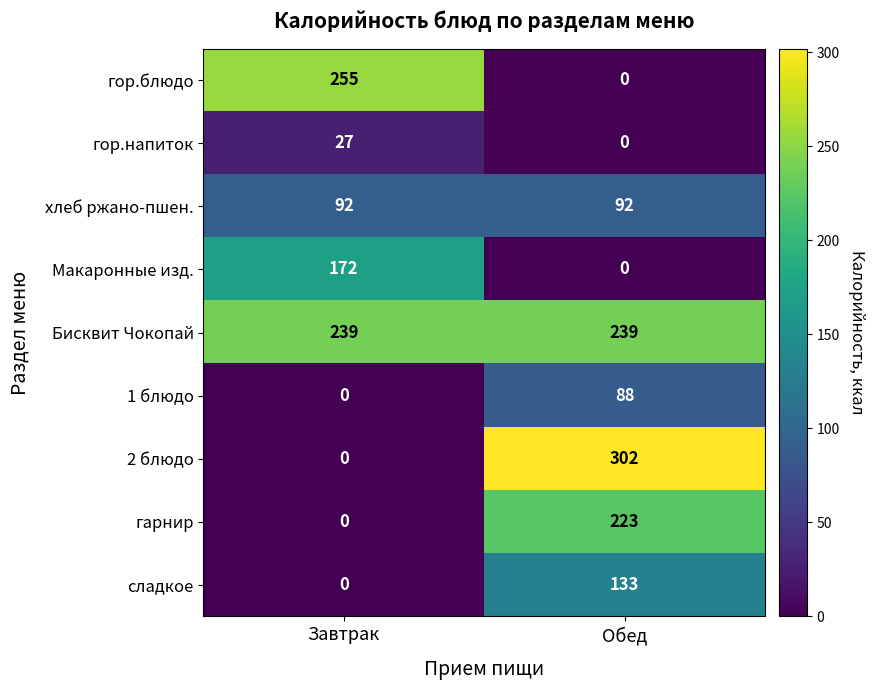

What is the spread (max minus min) of values at Обед?

302